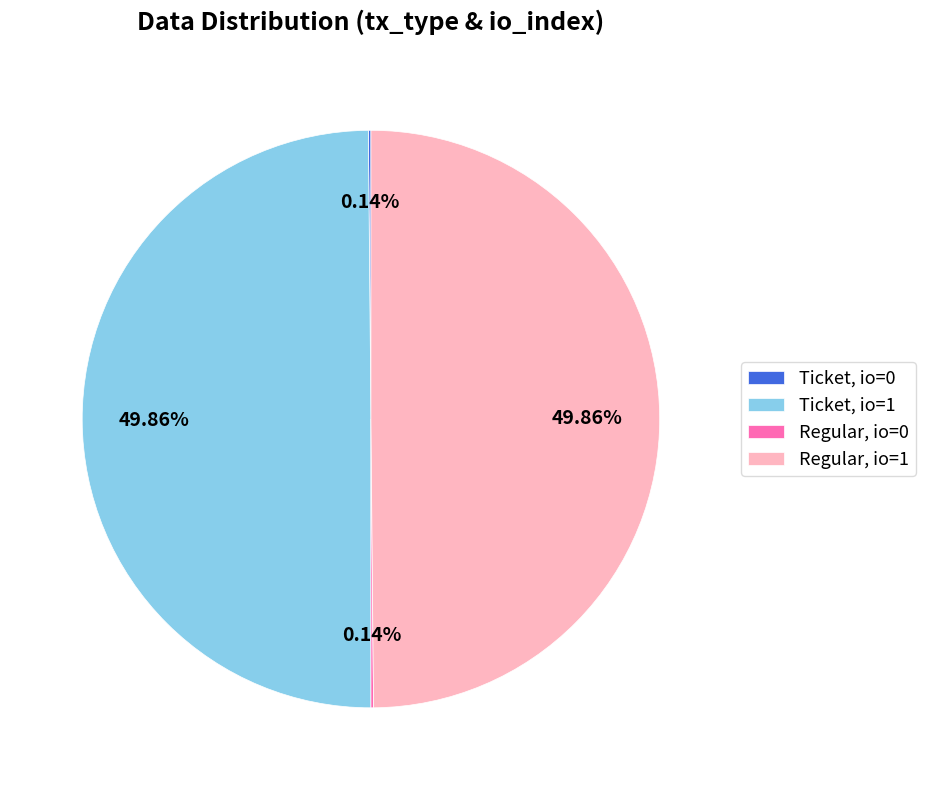

Which has a higher value, Ticket, io=0 or Ticket, io=1?

Ticket, io=1